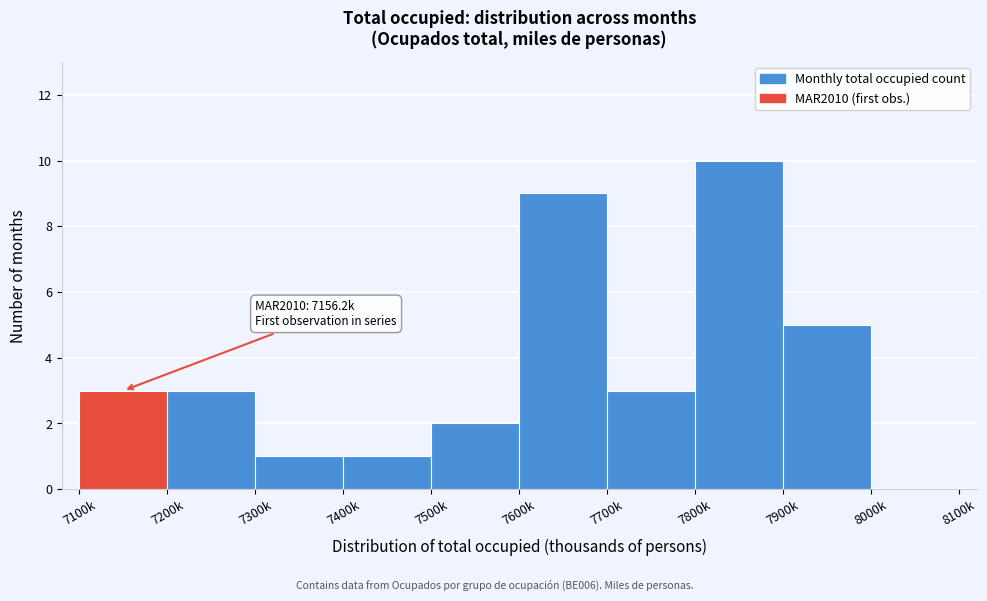

Reading left to right, extract all data points from this chart.

7100k=3	7200k=3	7300k=1	7400k=1	7500k=2	7600k=9	7700k=3	7800k=10	7900k=5	8000k=0